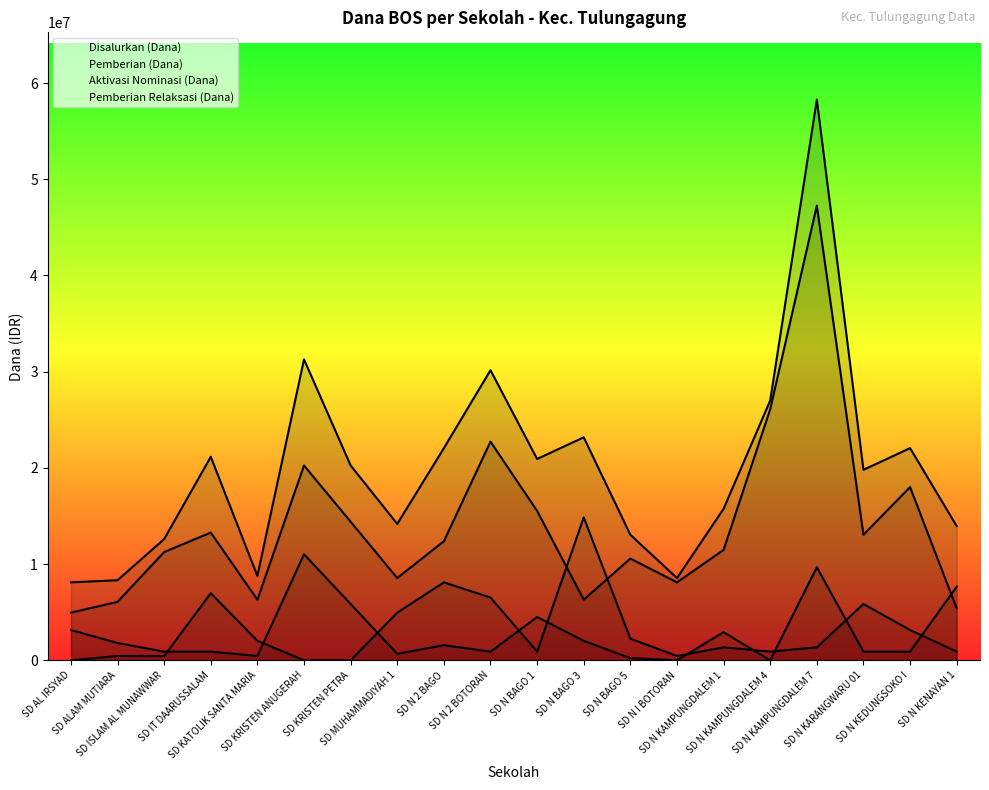

Where is Pemberian Relaksasi (Dana) nearest to the value 5512500?

SD KRISTEN PETRA